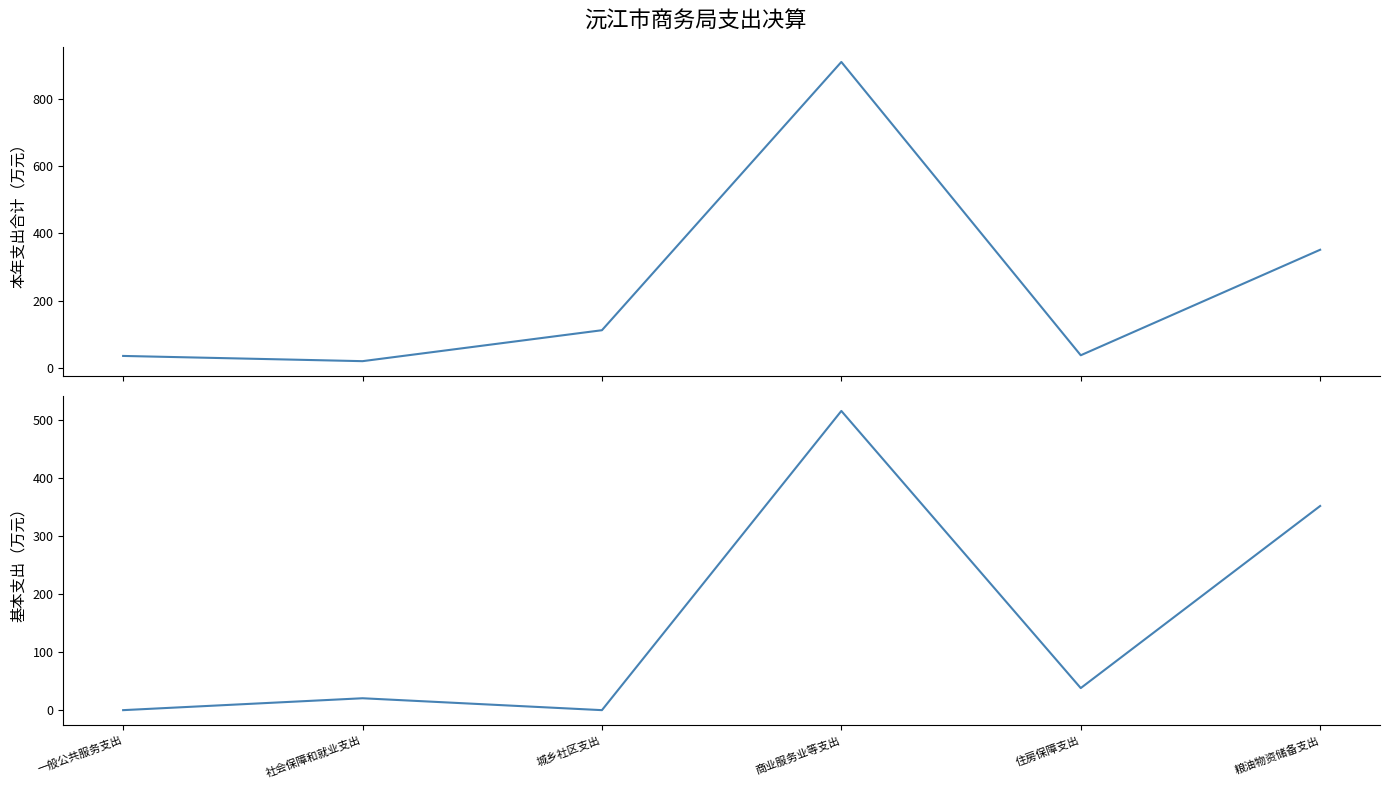

What value does the 本年支出合计 series have at 商业服务业等支出?

909.1